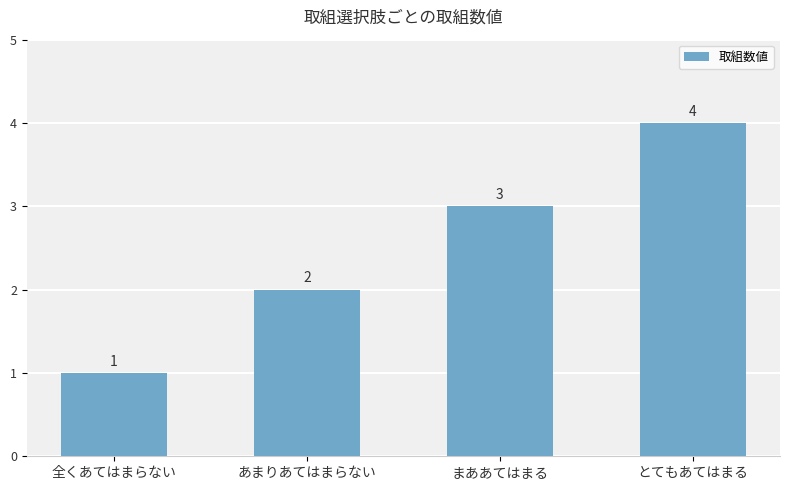

At which category does the chart reach its minimum across all series?

全くあてはまらない